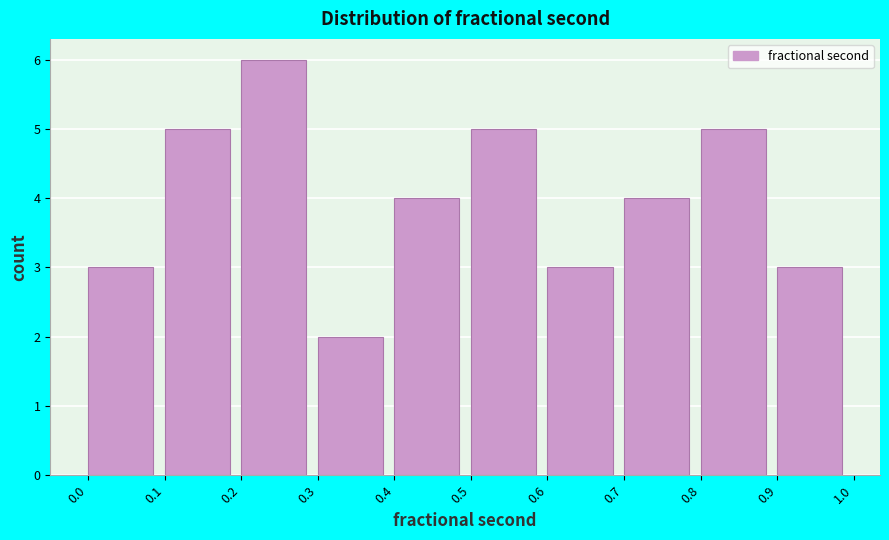

Which range on the x-axis has the tallest bar?

0.2 to 0.3